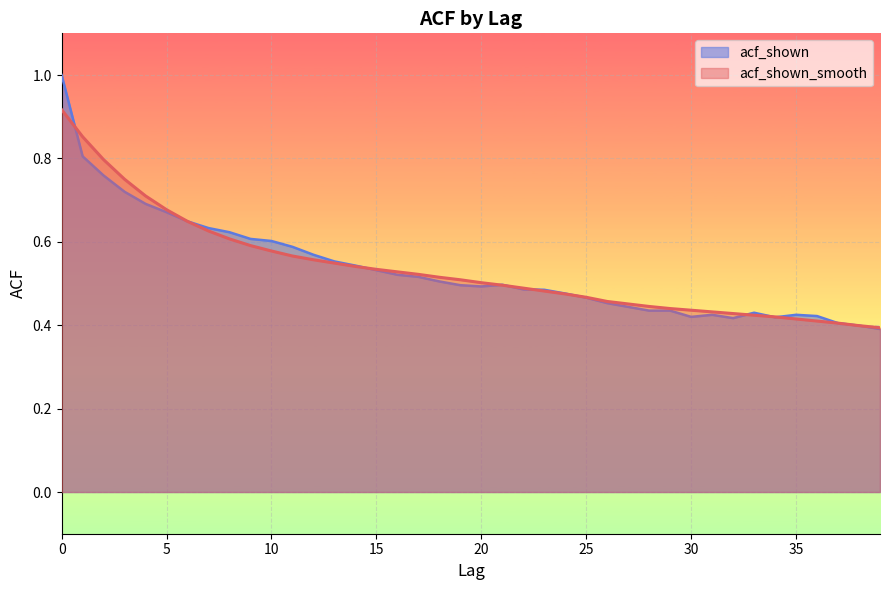

Does the chart display data point markers on the line(s)?

No